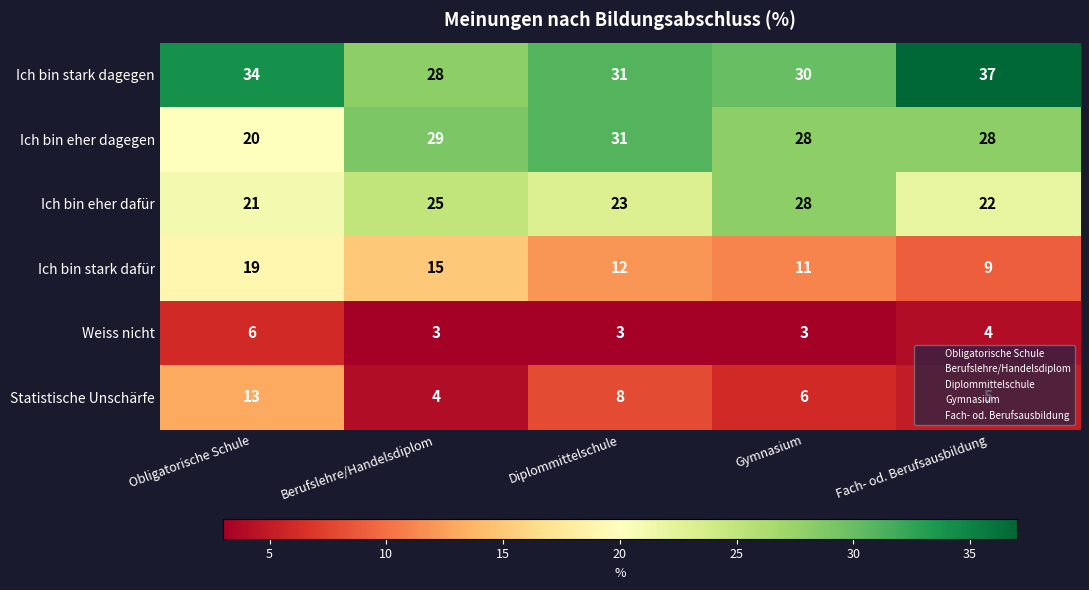

Where does the Ich bin eher dagegen series first go above 28?

Berufslehre/Handelsdiplom